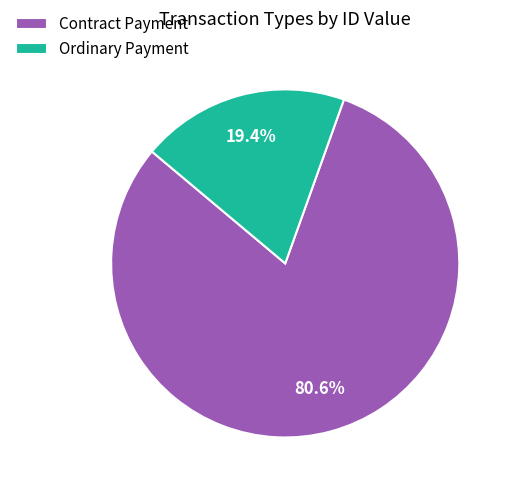

How many slices are in this pie chart?

2